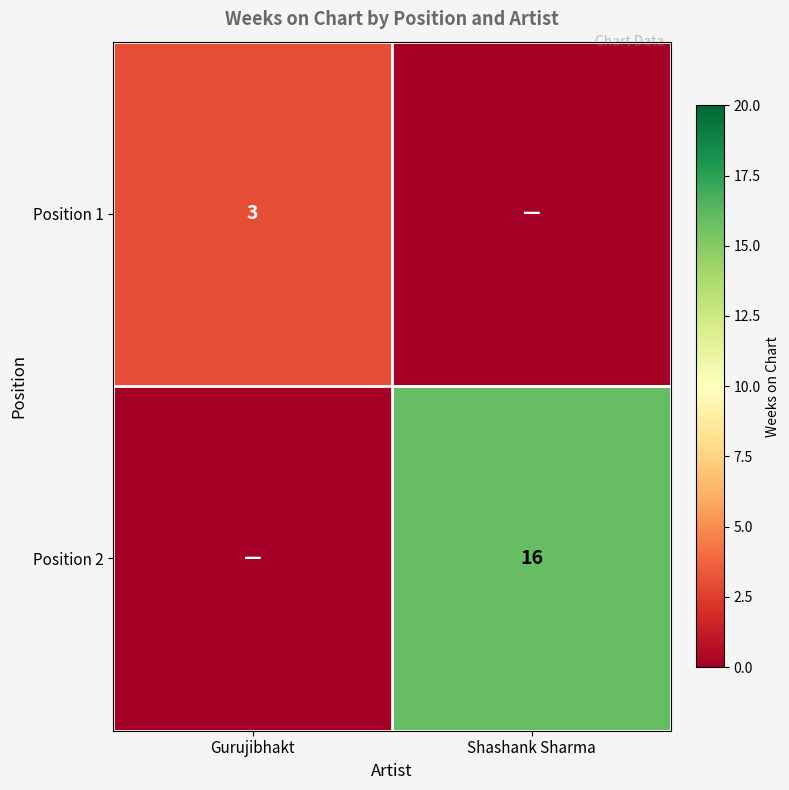

True or false: Position 1 has a value of 3 at Gurujibhakt.

True